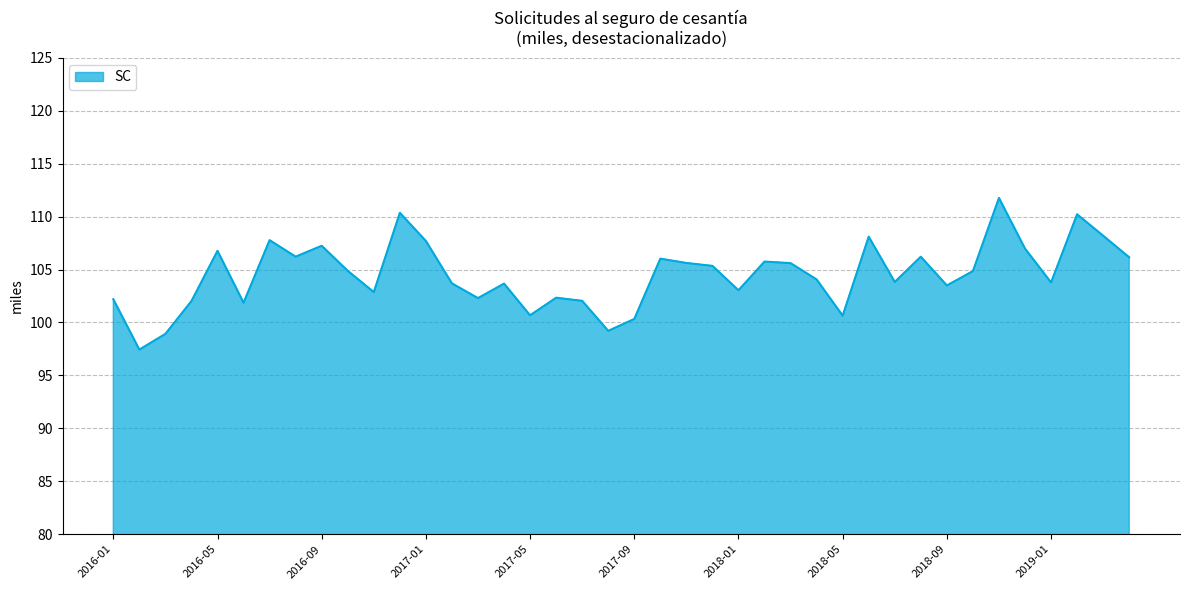

What is the difference between the maximum and minimum values?

14.3